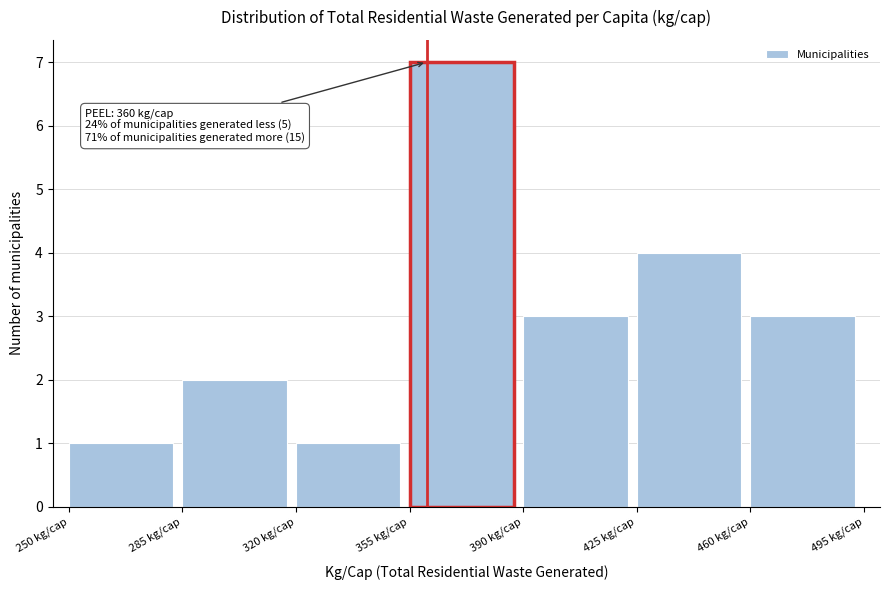

Which range on the x-axis has the tallest bar?

355 to 390